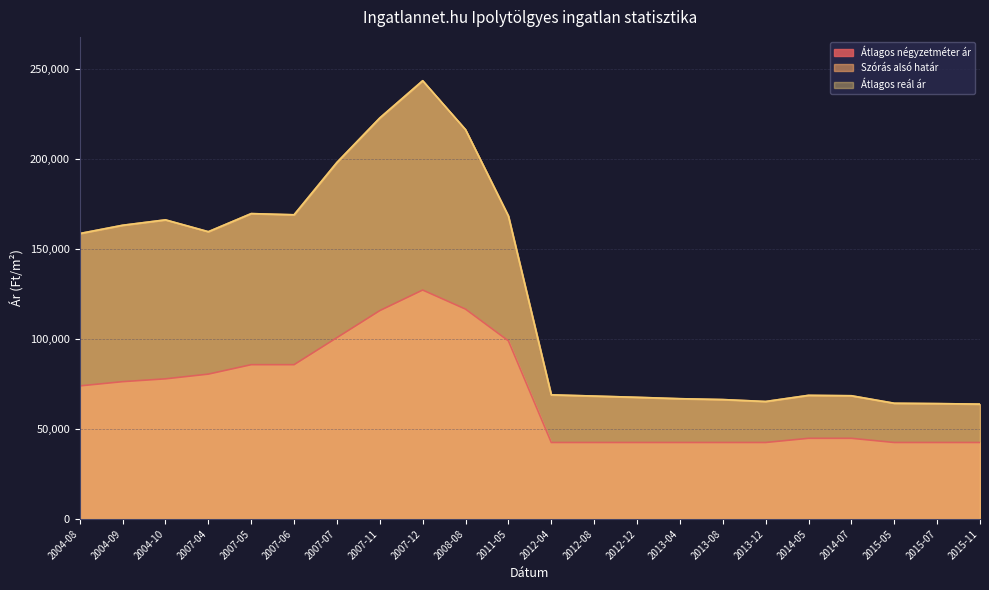

How many lines are shown in the chart?

3